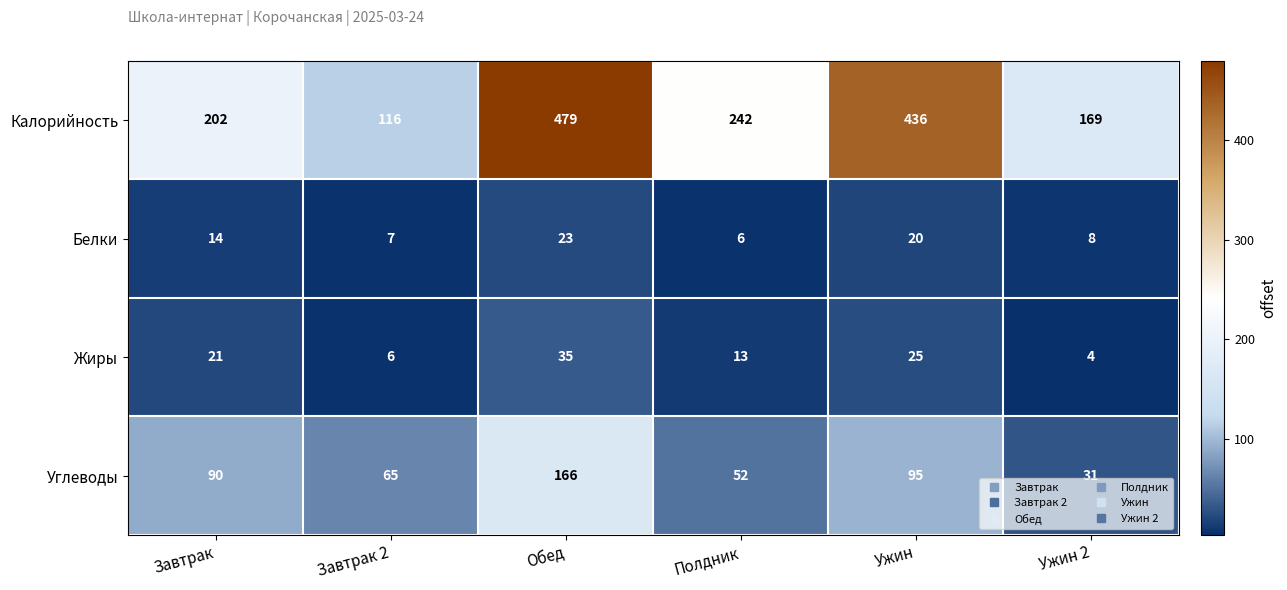

What is the spread (max minus min) of values at Полдник?

236